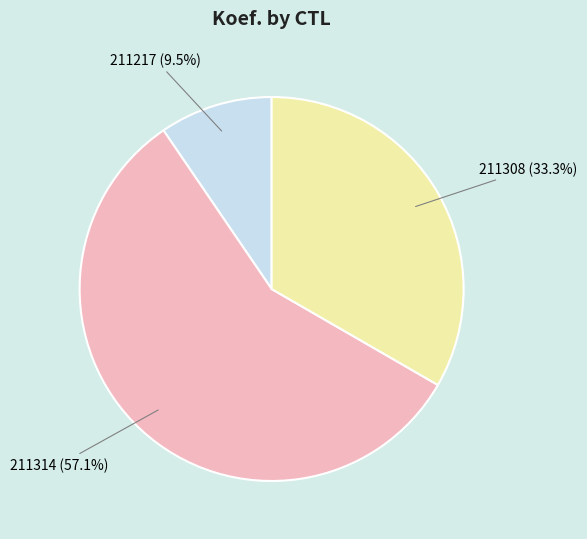

To the nearest percent, what is the average slice percentage?

33%